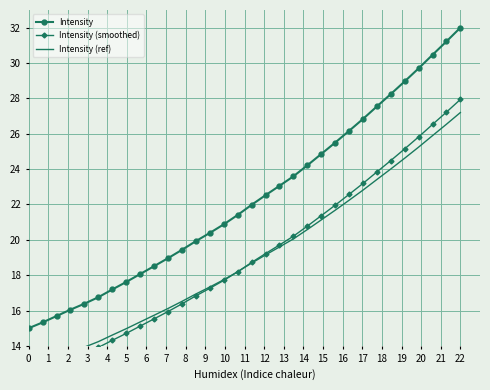

How many lines are shown in the chart?

3